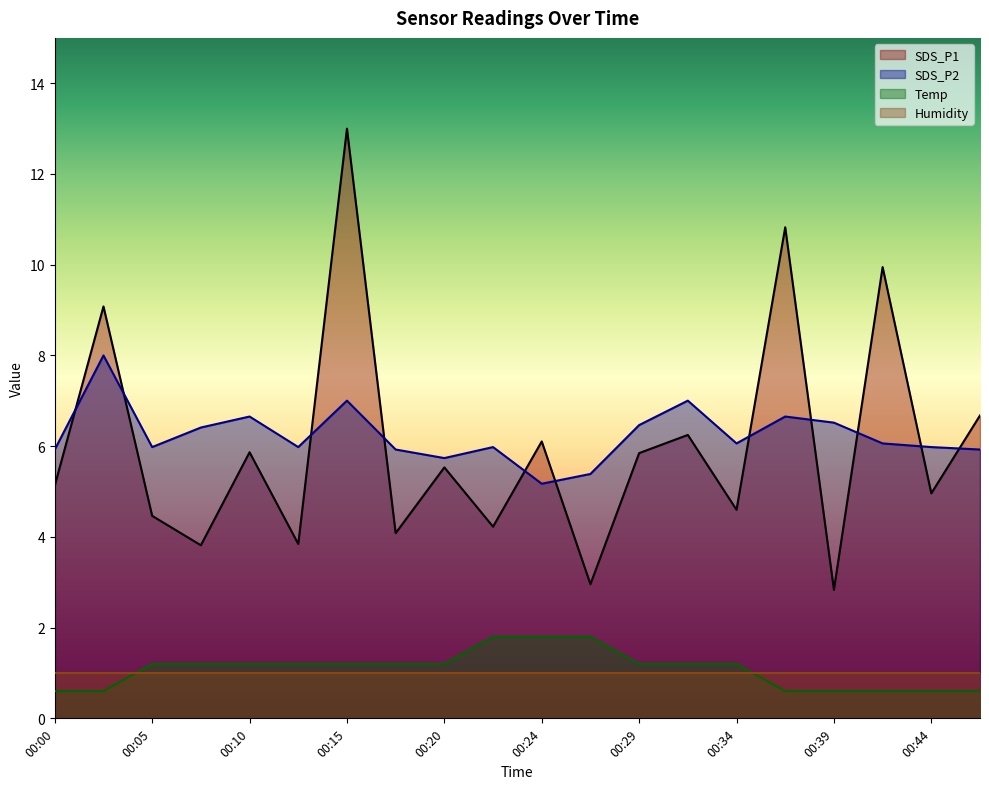

Does the chart display data point markers on the line(s)?

No